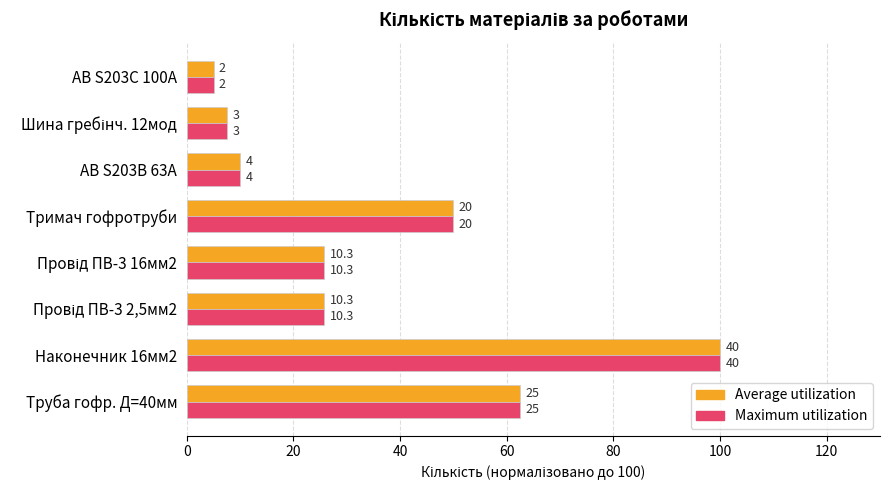

What are all the series names shown in the legend?

Average utilization, Maximum utilization